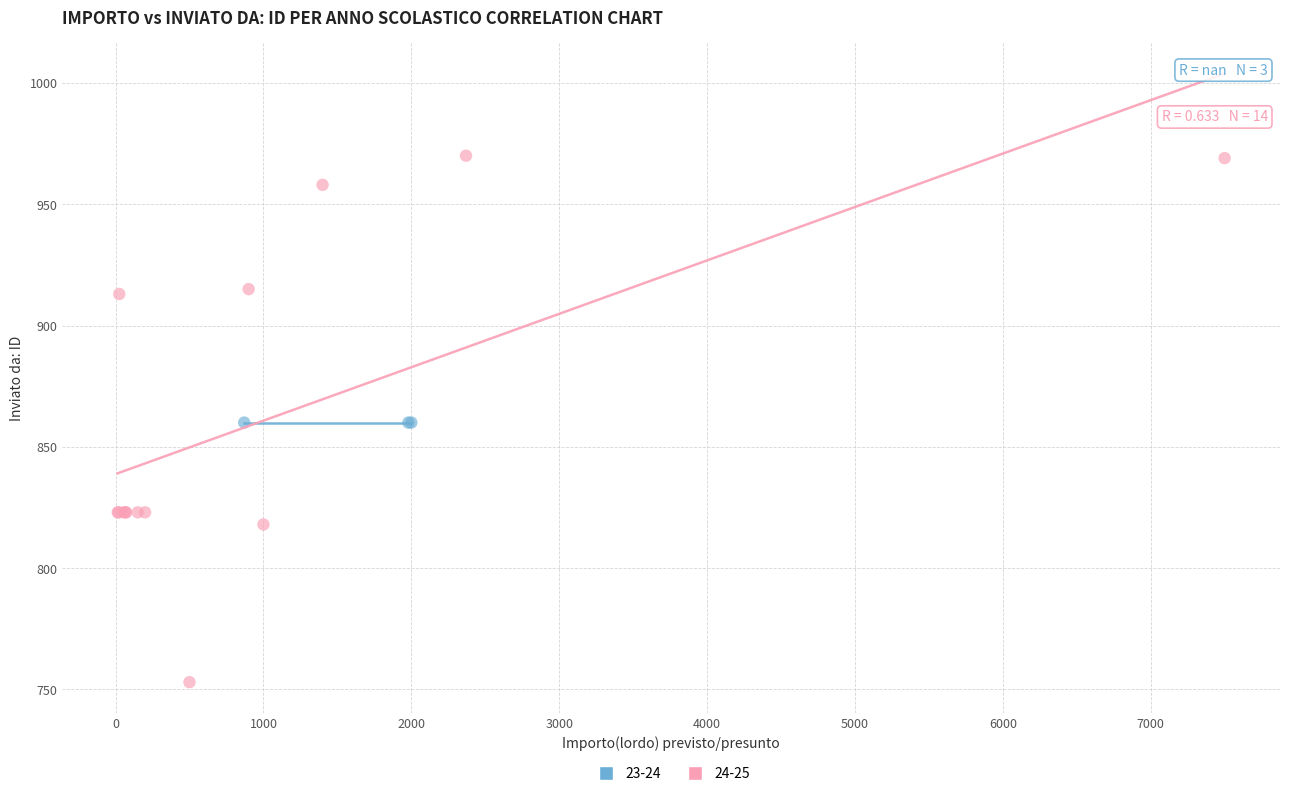

Which series contains the highest Y value?

24-25